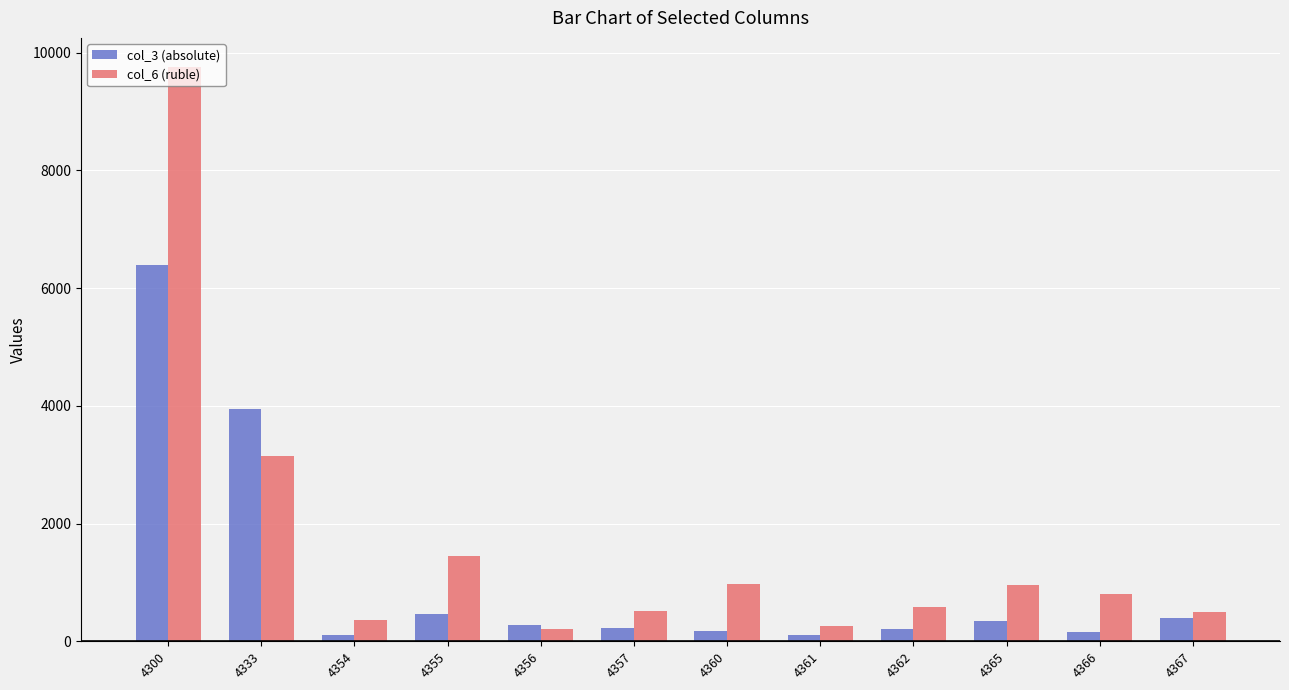

What is the sum of all col_3 (absolute) values?

12786